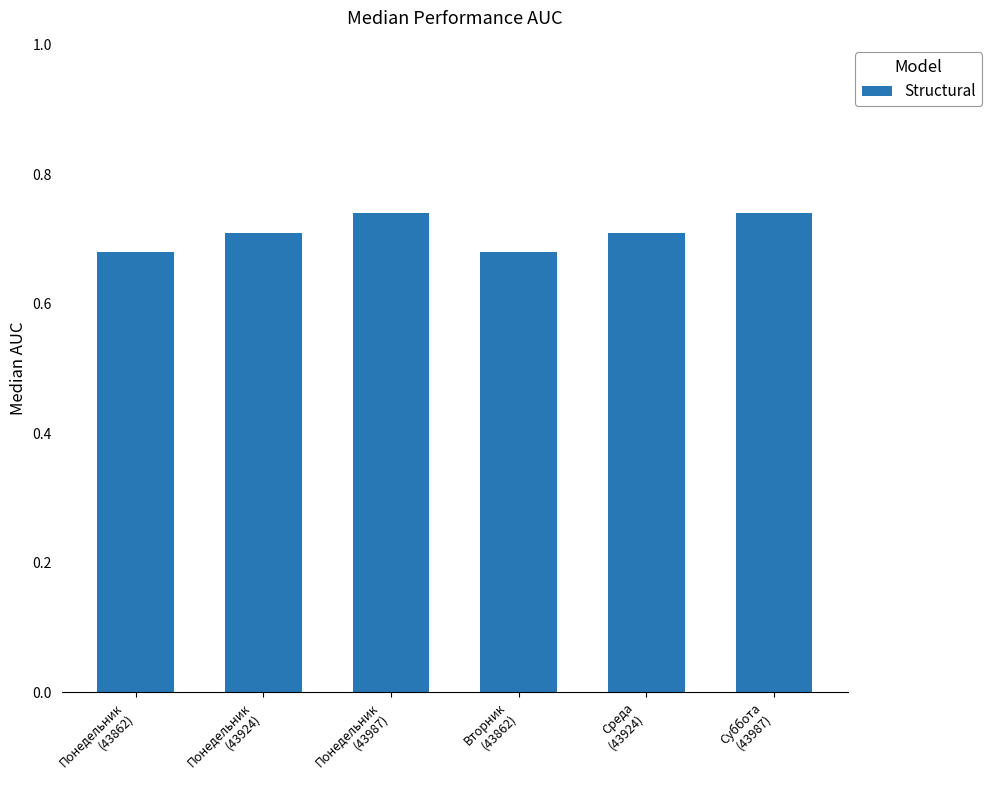

Count the values in the range 0 to 1.

6